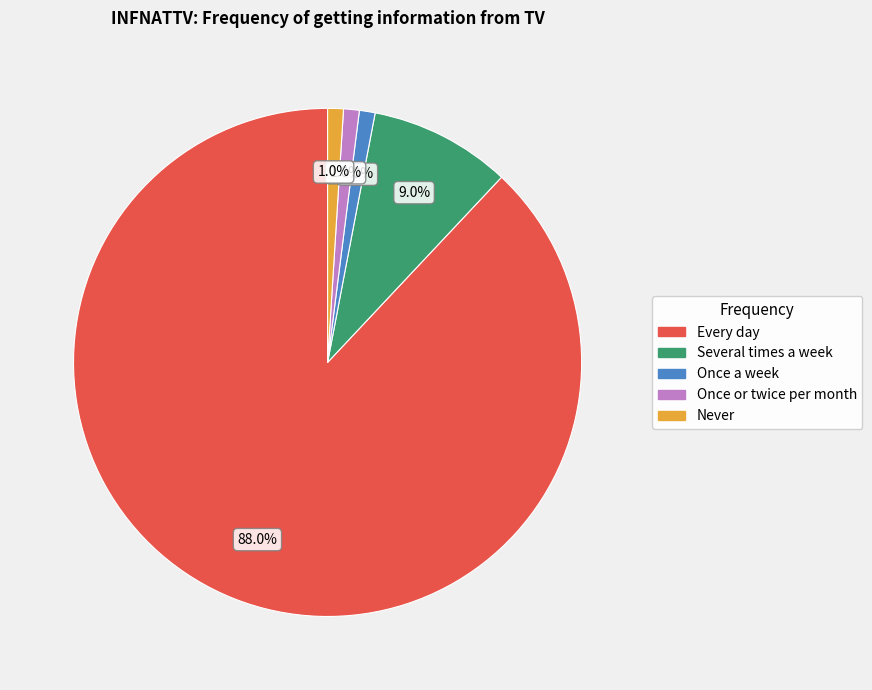

Is there a majority slice in this chart?

Yes